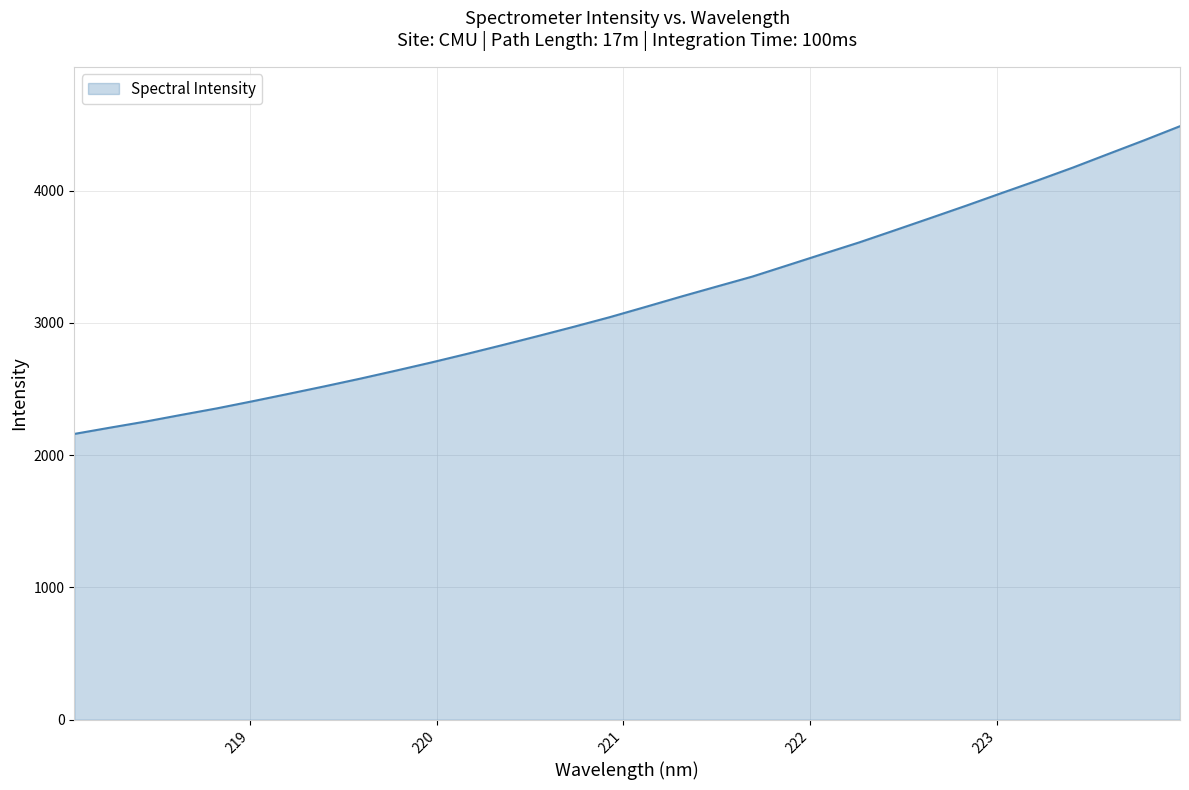

What is the maximum value shown in the chart?

4488.3